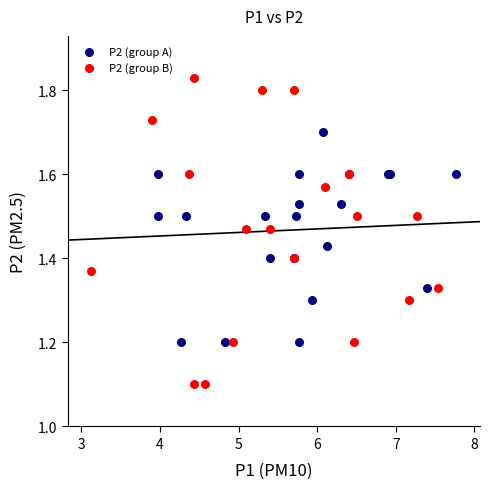

Which series reaches the maximum Y coordinate?

P2 (group B)